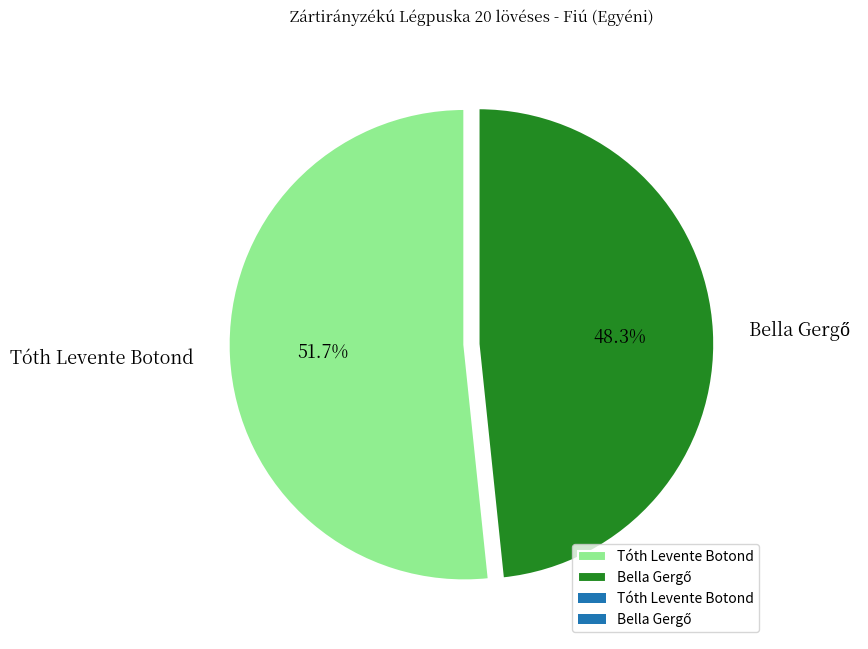

Does Tóth Levente Botond account for over 50% of the chart?

Yes